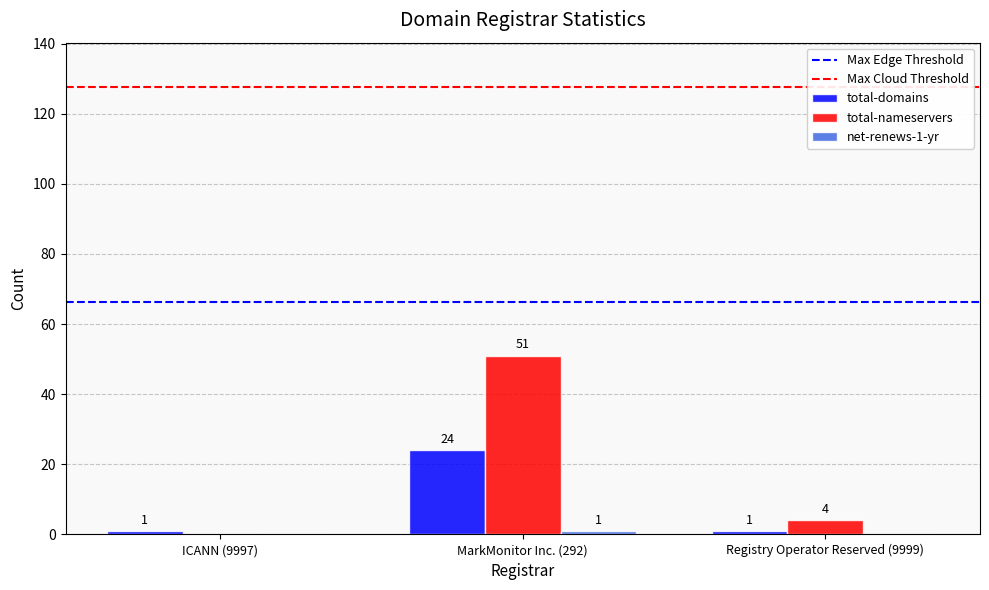

True or false: total-domains has a value of 1 at ICANN (9997).

True